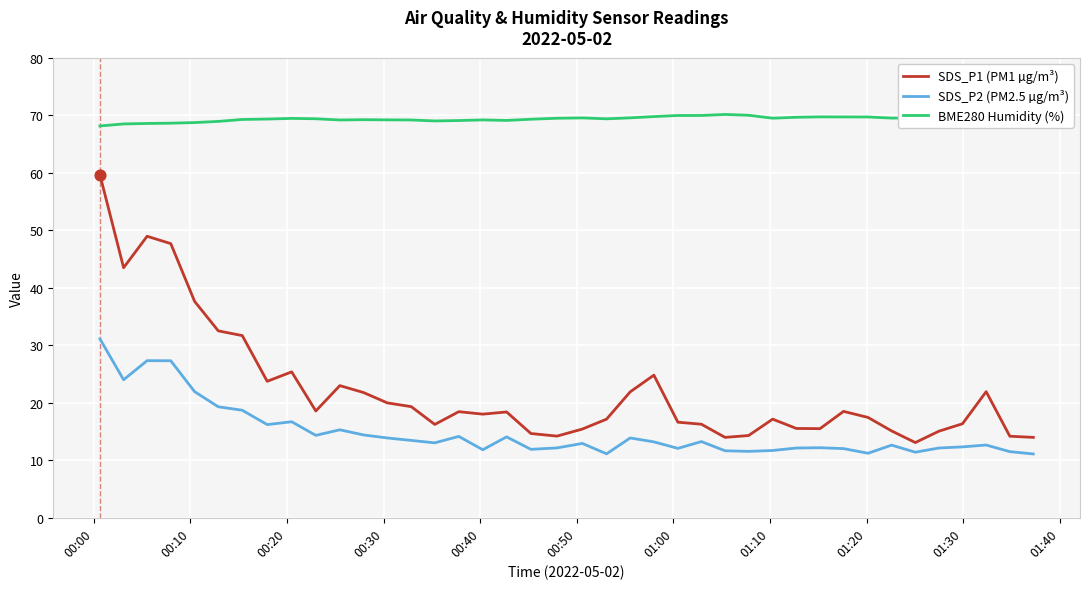

At how many categories does at least one series exceed 48?

40